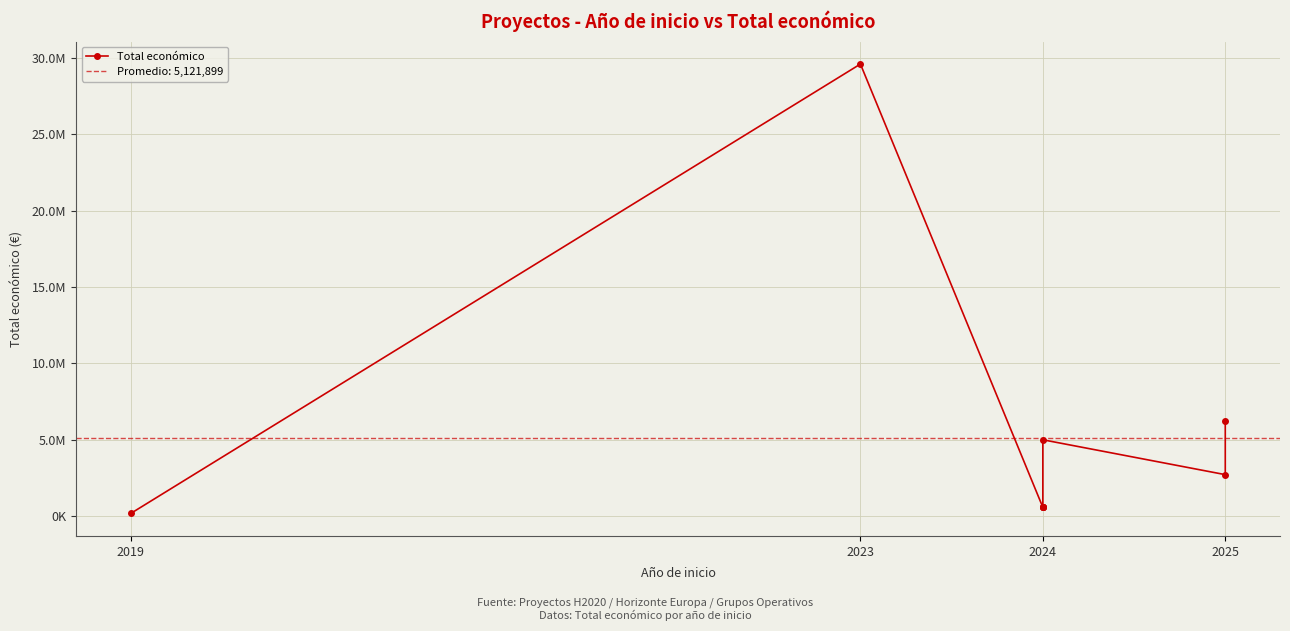

What is the sum of the values at 2024 and 2019?

772416.4